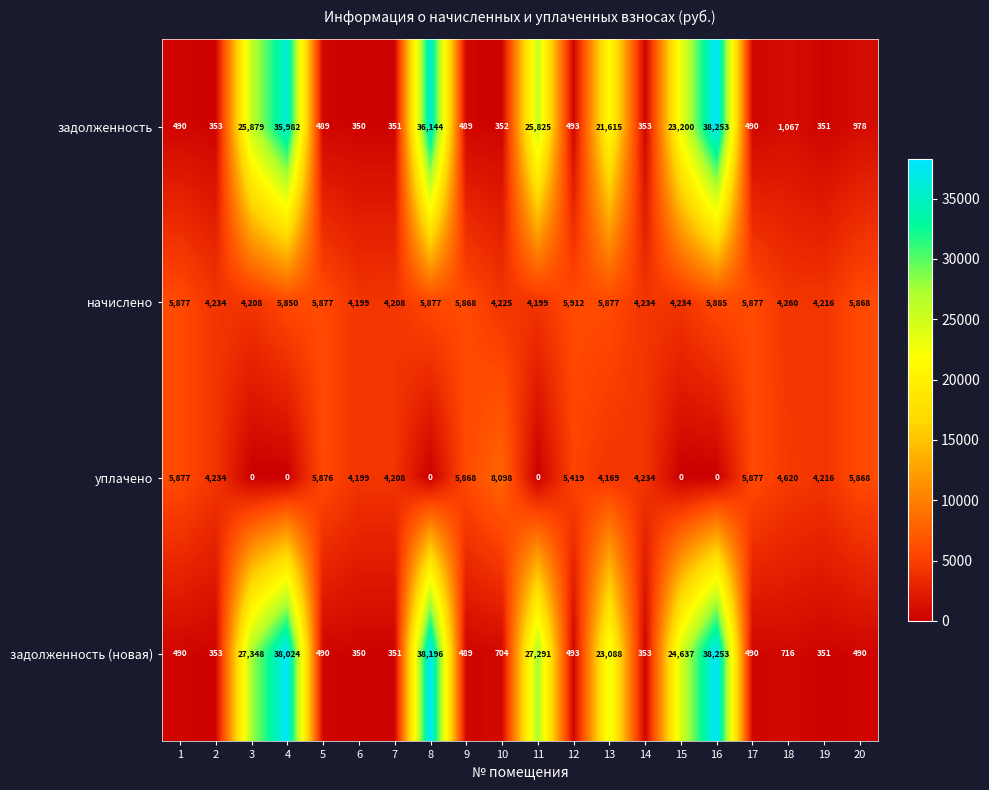

What is the difference between the maximum and minimum values in the начислено series?

1713